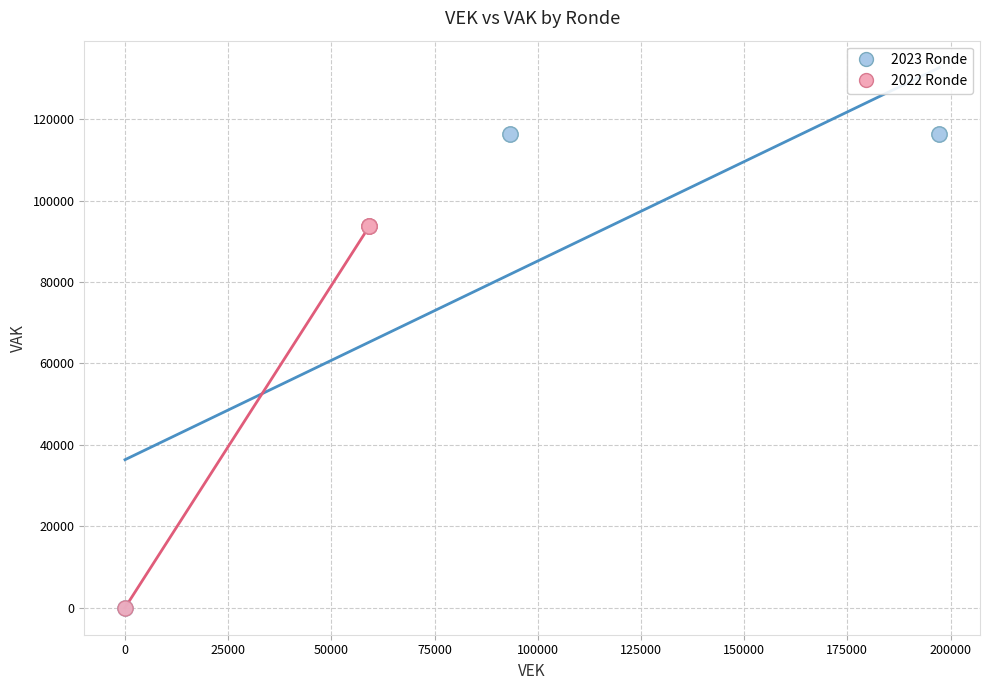

What are all the series names shown in the legend?

2023 Ronde, 2022 Ronde